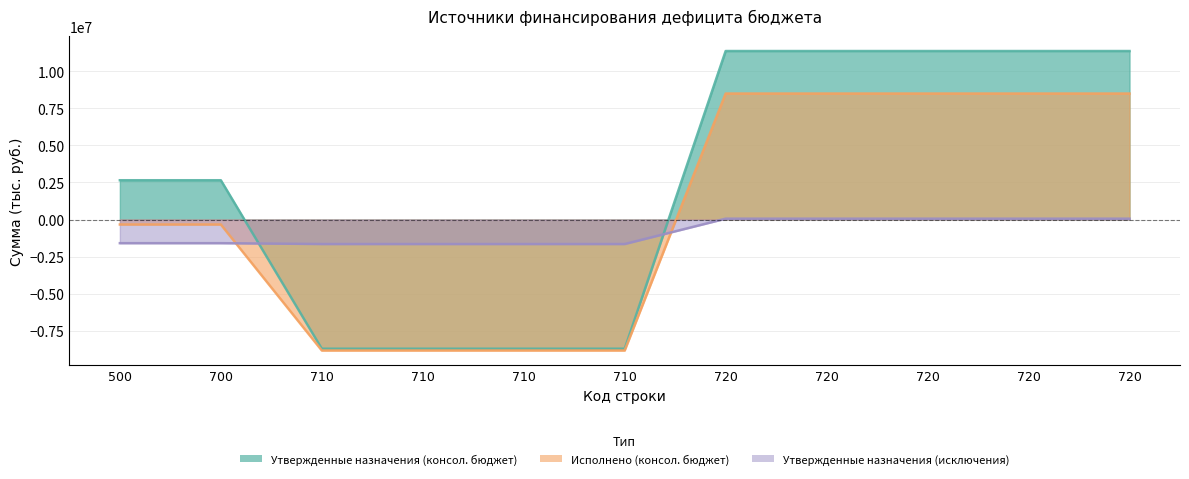

What is the minimum value shown in the chart?

-8845570.6